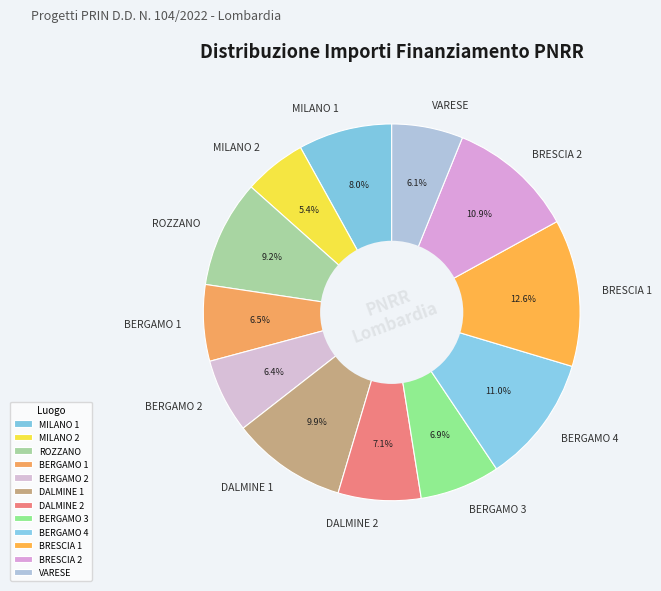

Which has a higher value, BRESCIA 2 or BRESCIA 1?

BRESCIA 1